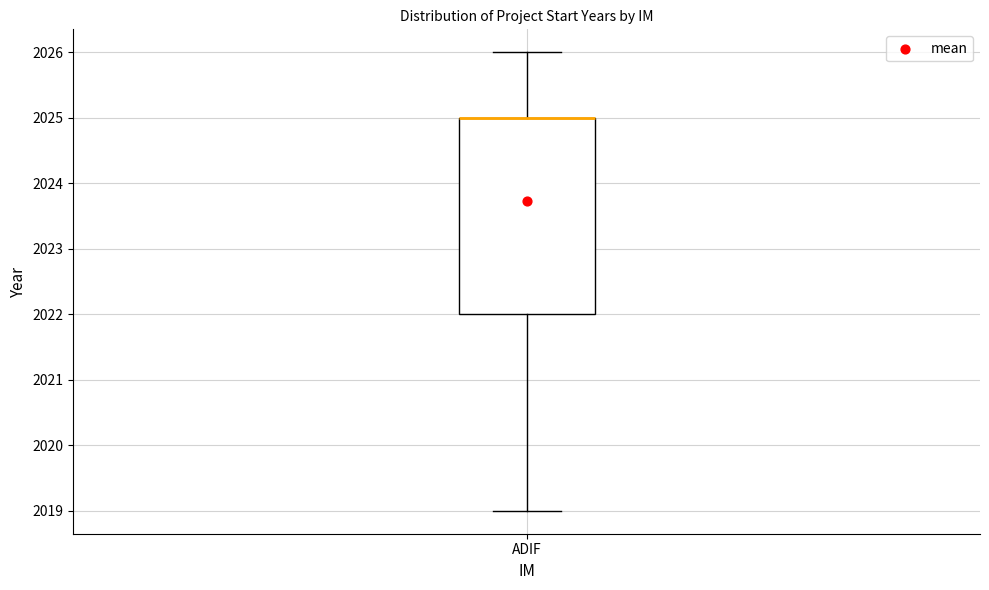

Where does the upper whisker of the box for ADIF end on the y-axis? The values are not printed on the chart, so give them approximately, as read against the axis.

2026